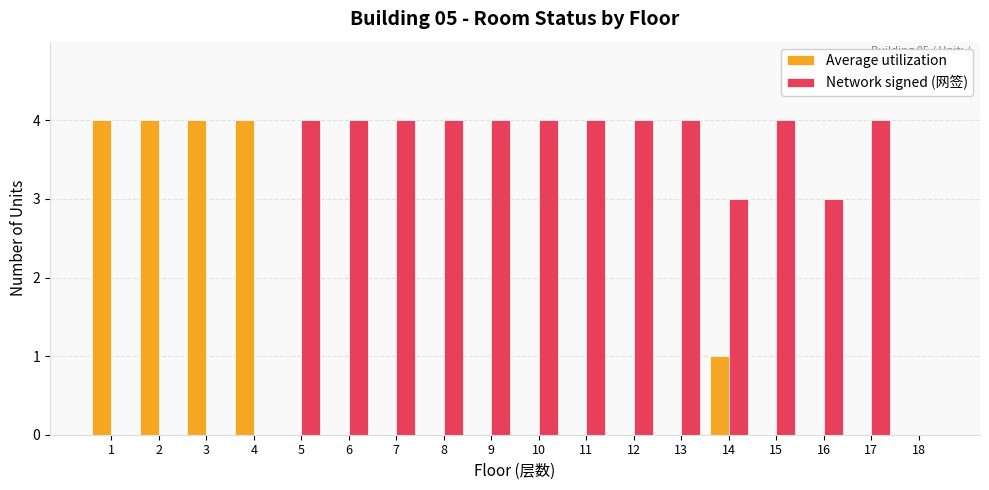

The Average utilization series shows 5 at 2. True or false?

False